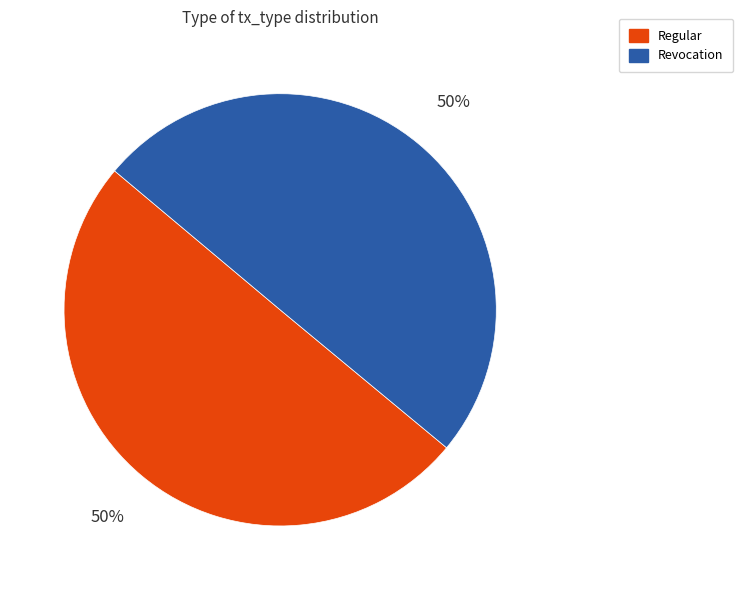

The Revocation slice represents 50% of the pie. True or false?

True